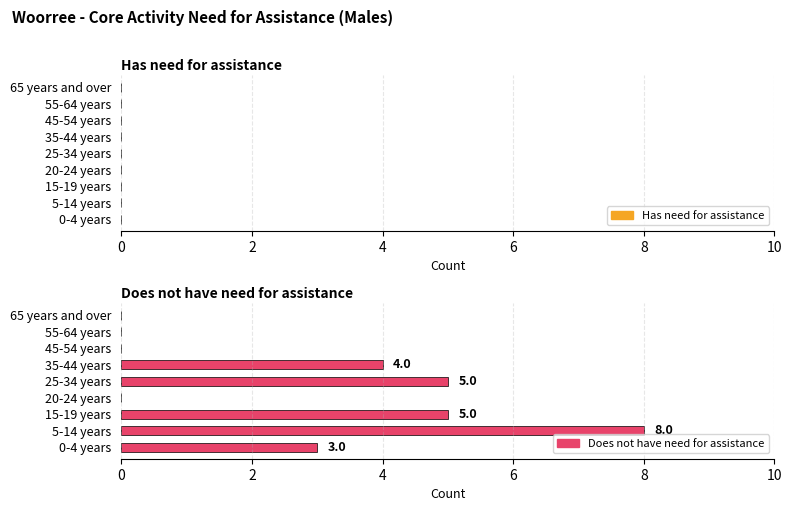

What is the greatest value displayed?

8